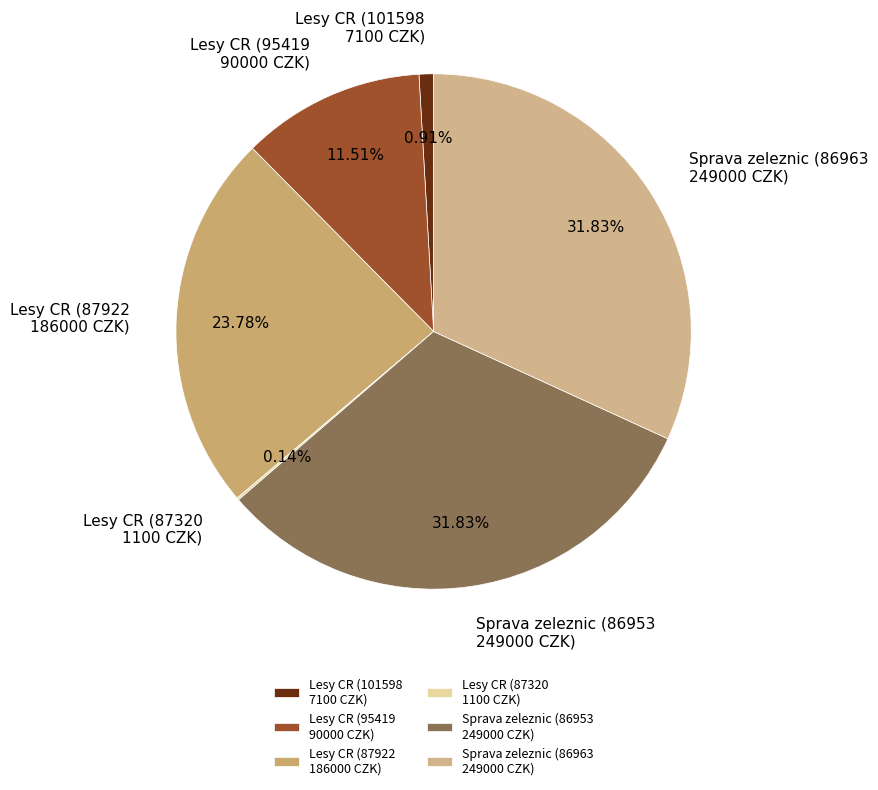

Do Lesy CR (95419 90000 CZK) and Lesy CR (101598 7100 CZK) together represent more than half of the pie?

No